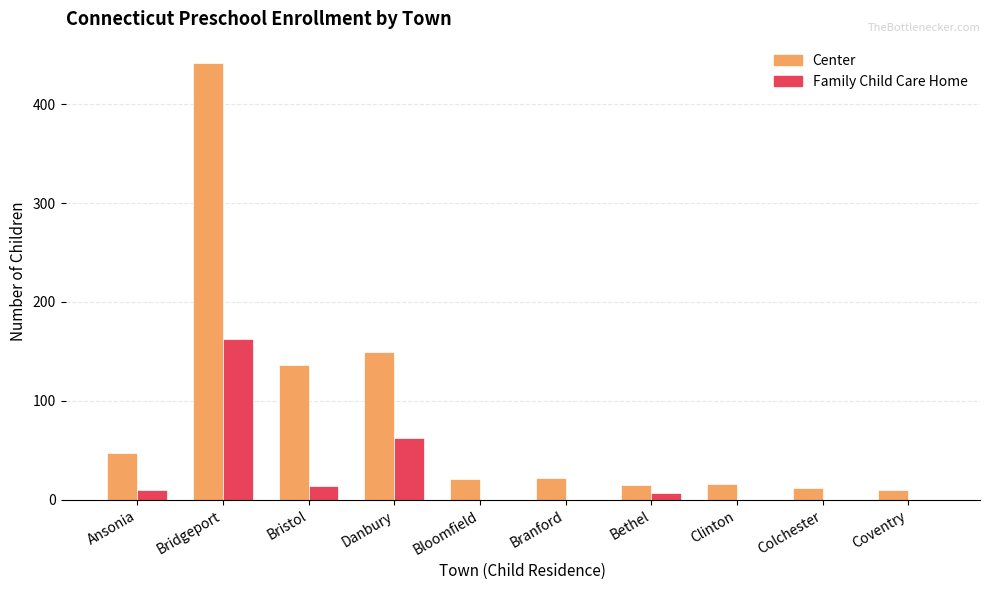

What is the sum of the Family Child Care Home values at Bristol and Danbury?

77